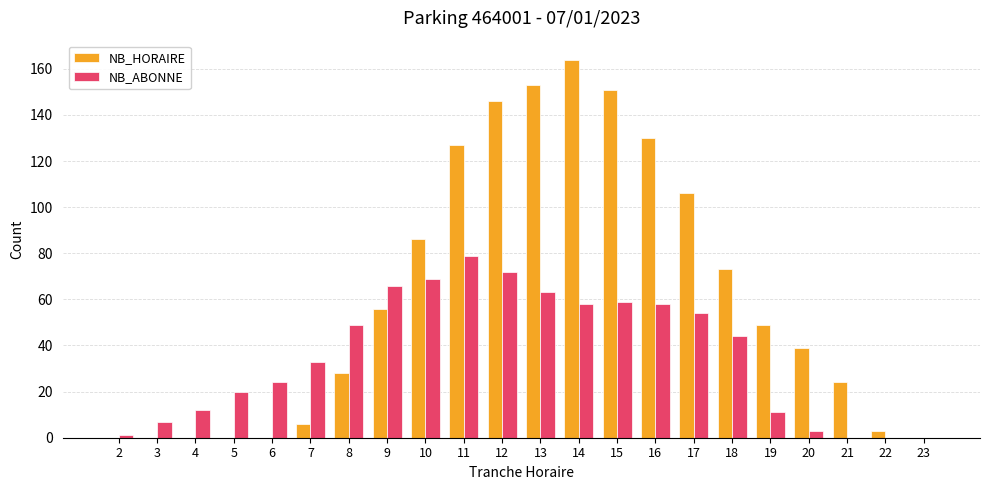

Which series has the largest total across all categories?

NB_HORAIRE